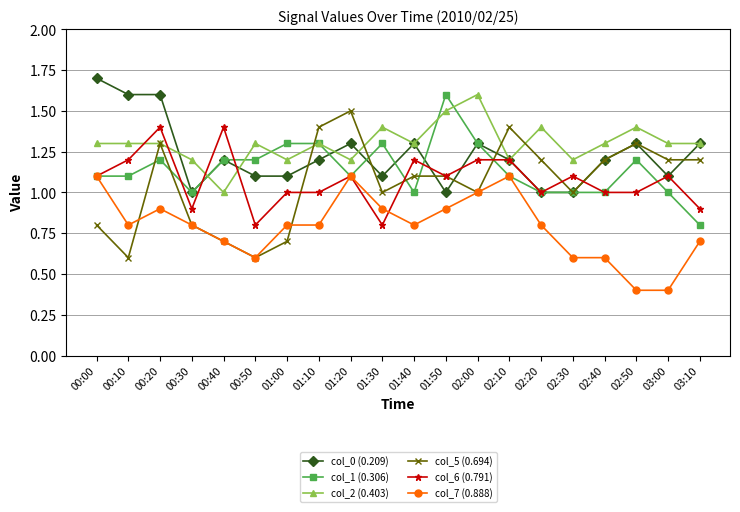

What is the lowest value of the col_2 (0.403) series?

1.0